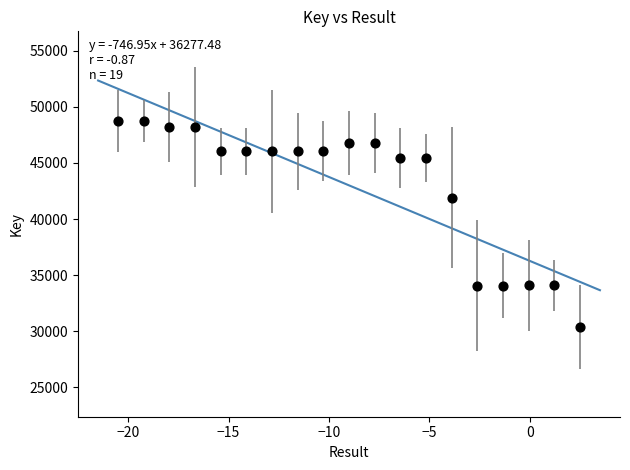

What is the range of X values (max minus min)?

23.0